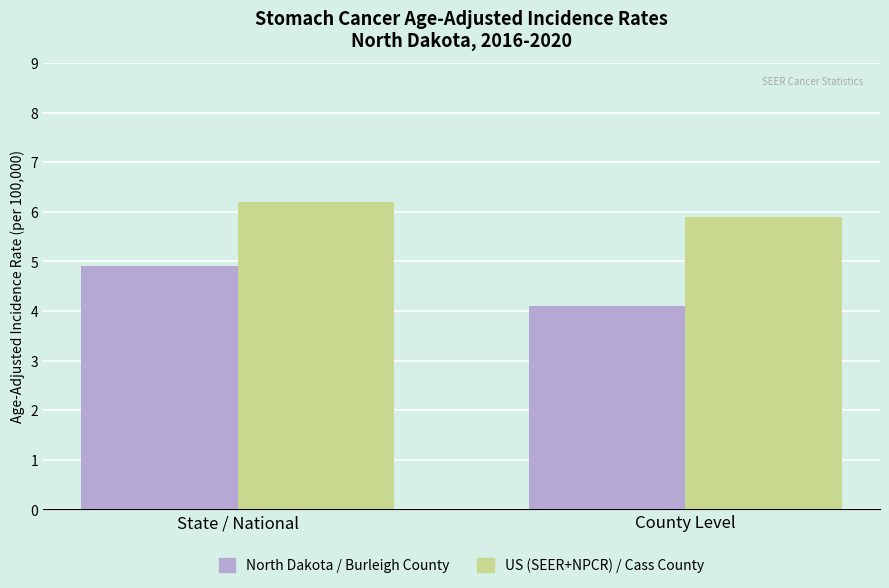

Is it true that North Dakota / Burleigh County equals 4.9 at State / National?

True